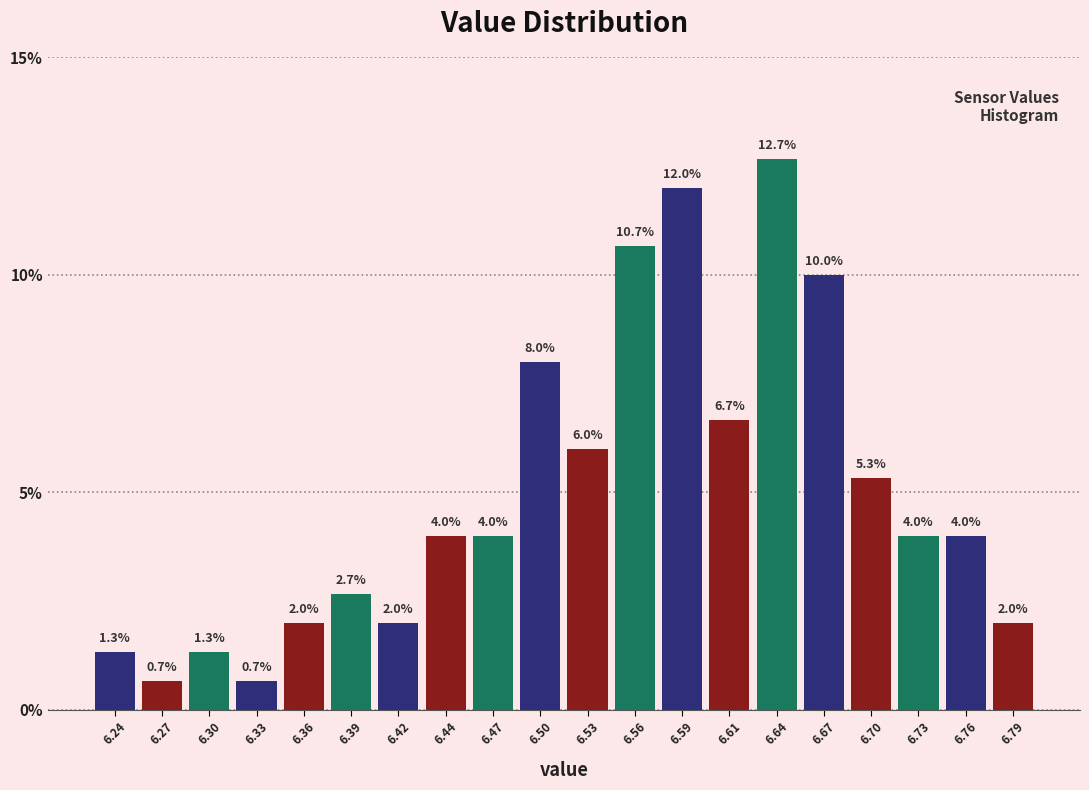

Over which range of the x-axis is the bar tallest?

6.630 to 6.660